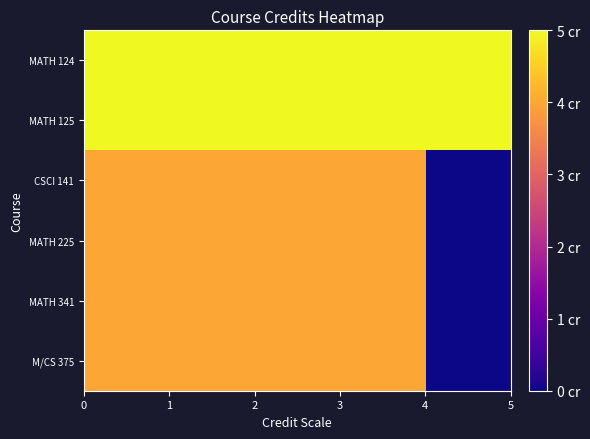

Which series has the largest total across all categories?

MATH 124